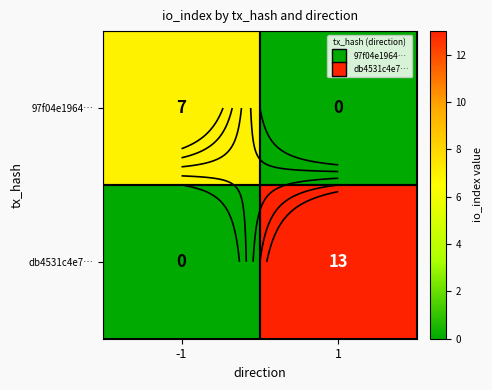

Which label corresponds to the largest value in the chart?

1